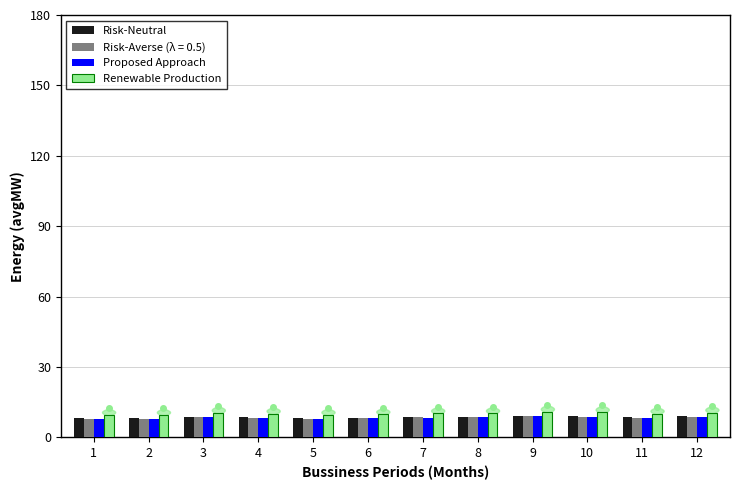

Which series has the widest spread of values?

Renewable Production